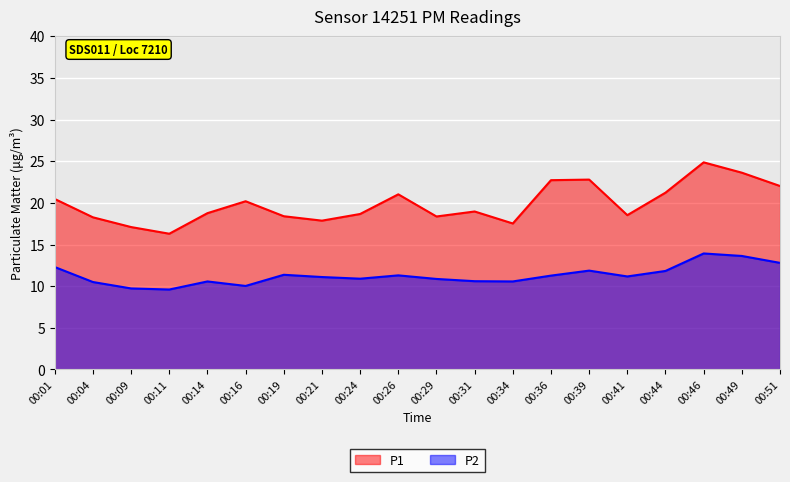

True or false: P2 has a value of 10.6 at 00:14.

True